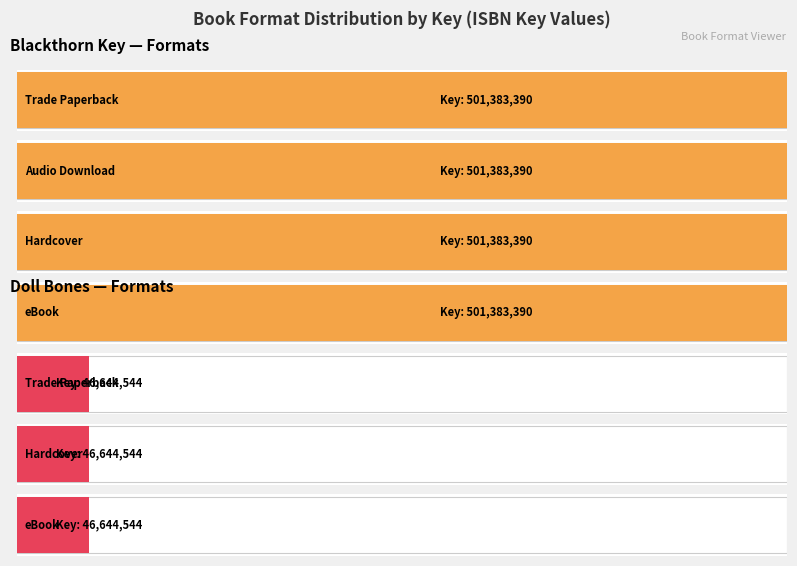

How many data points are less than 501383390?

3